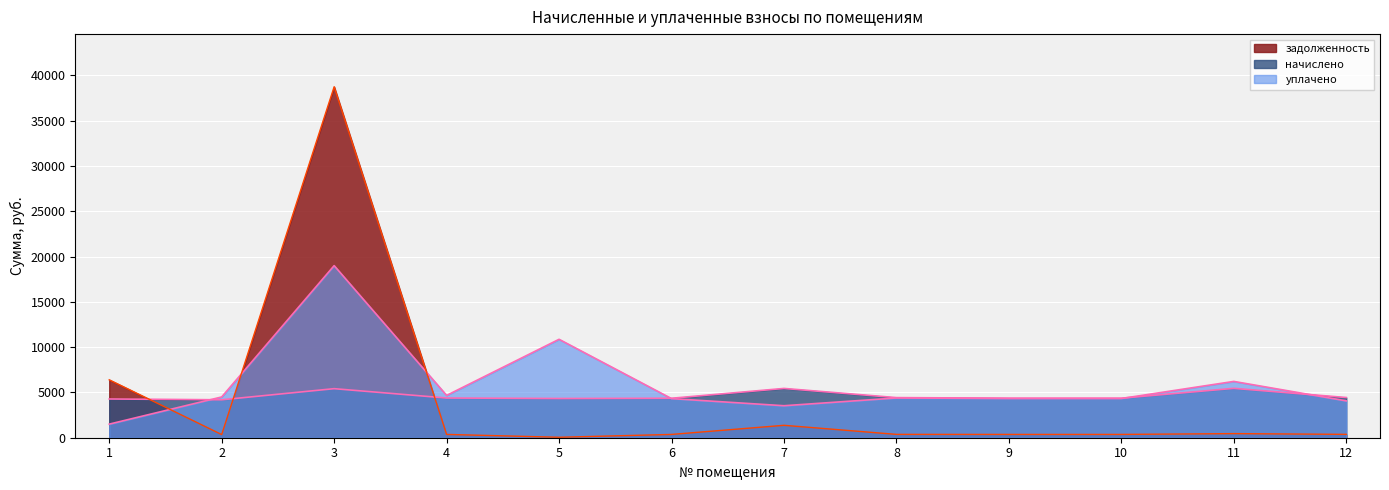

At which label does уплачено first exceed 4389?

2